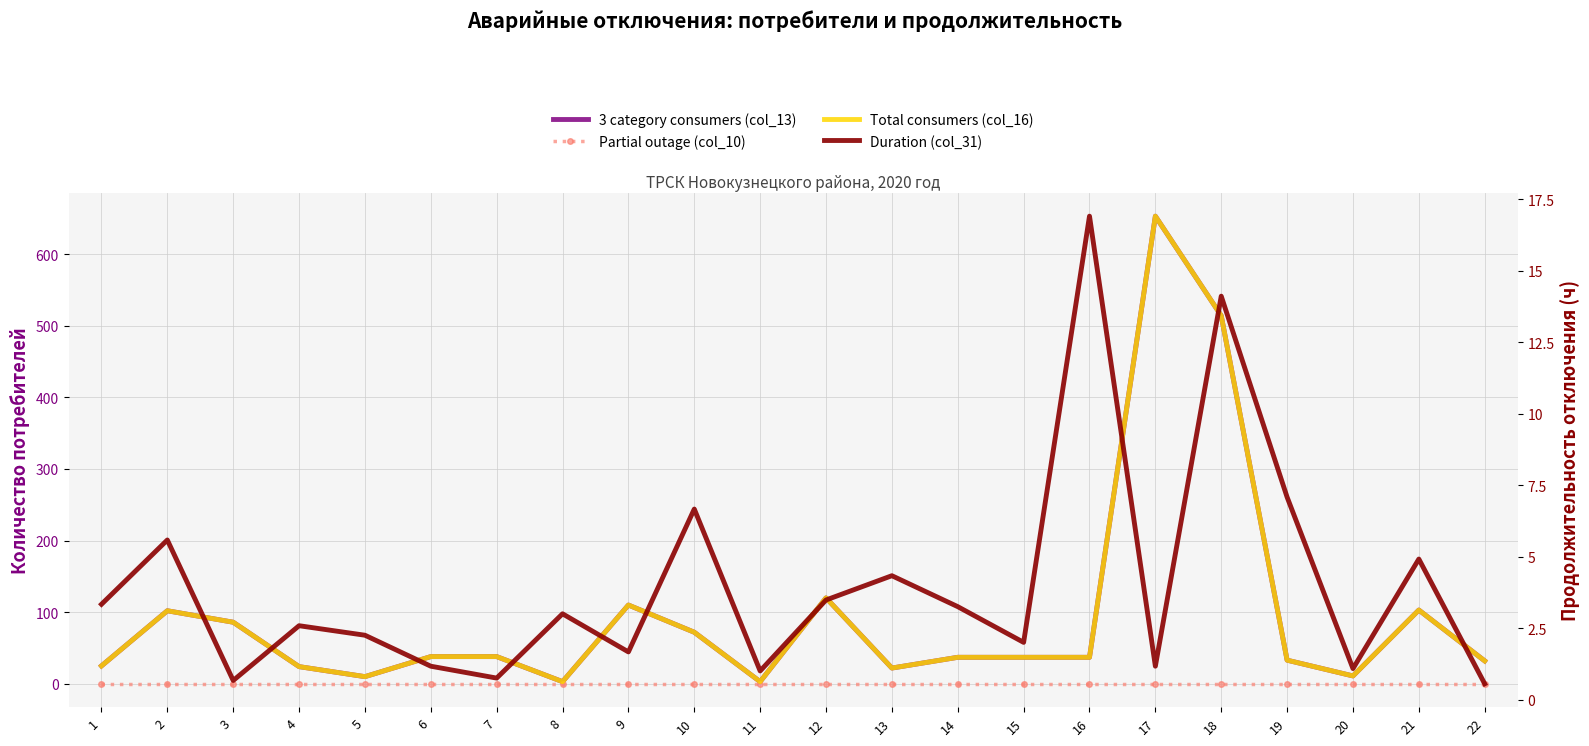

How many distinct data groups are displayed?

4